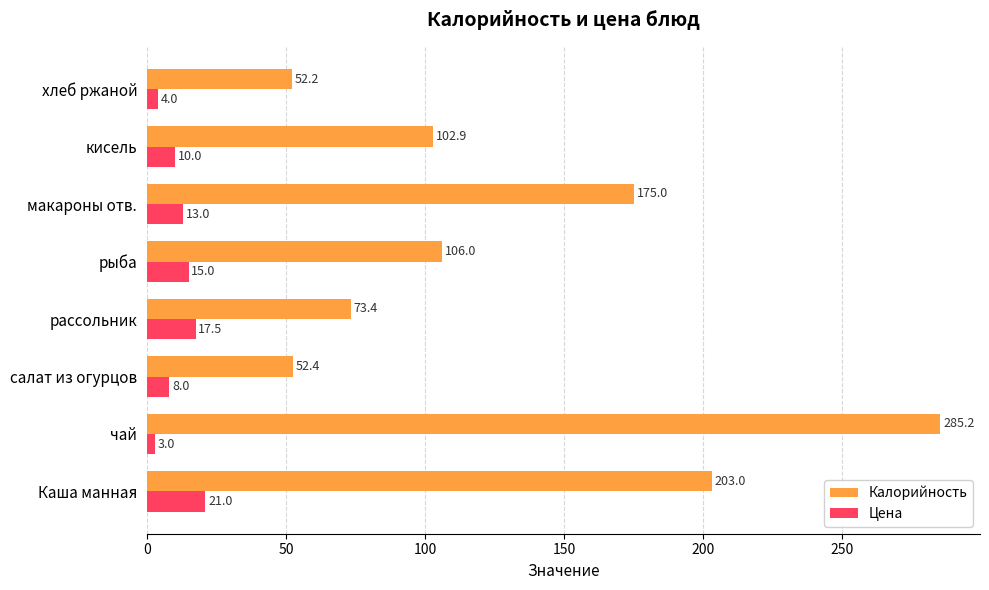

List the series in order of their overall mean, lowest first.

Цена, Калорийность